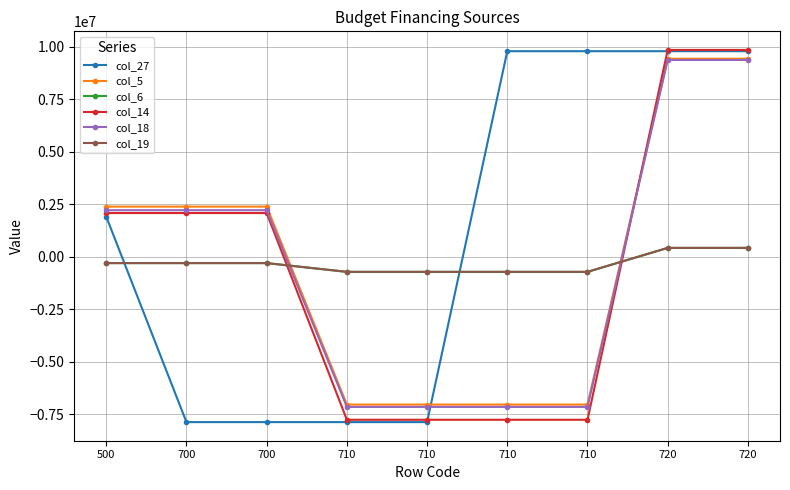

Which series has the largest total across all categories?

col_27